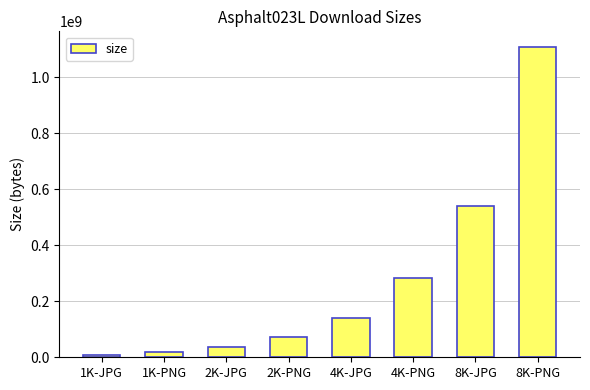

Rank the categories by value from highest to lowest.

8K-PNG, 8K-JPG, 4K-PNG, 4K-JPG, 2K-PNG, 2K-JPG, 1K-PNG, 1K-JPG